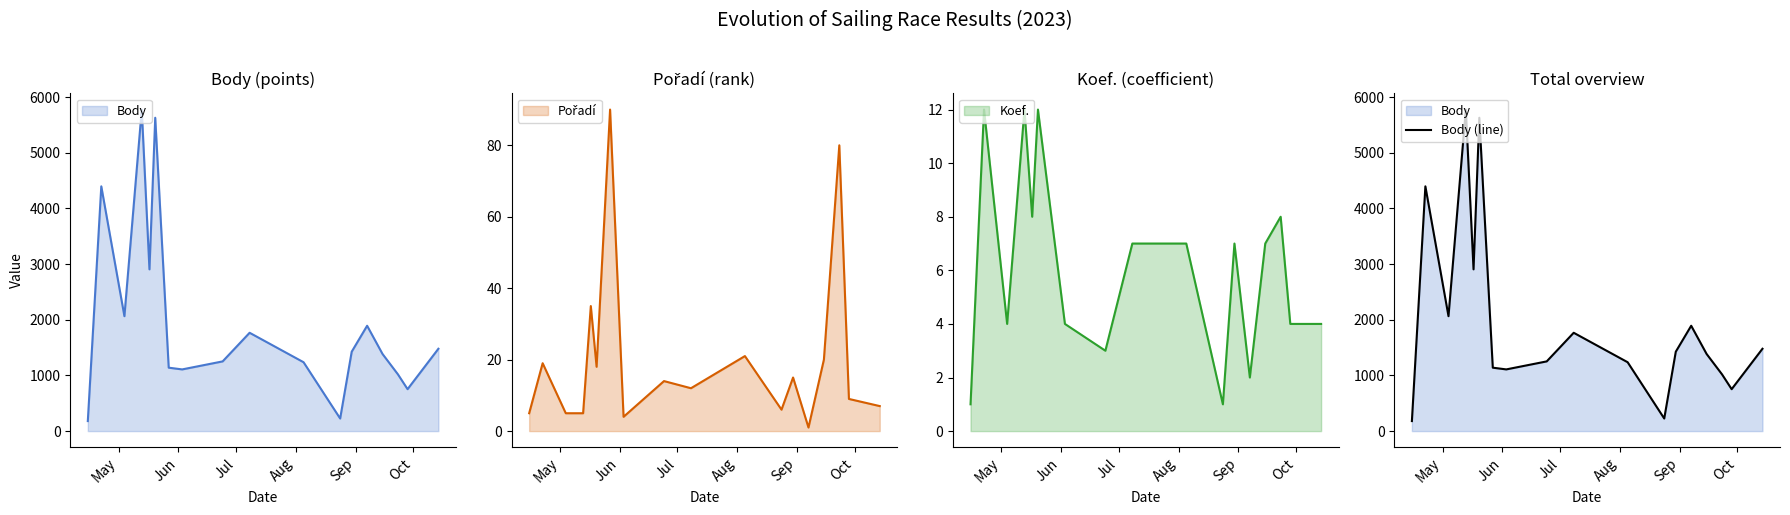

Count the number of values greater than 1426.

8